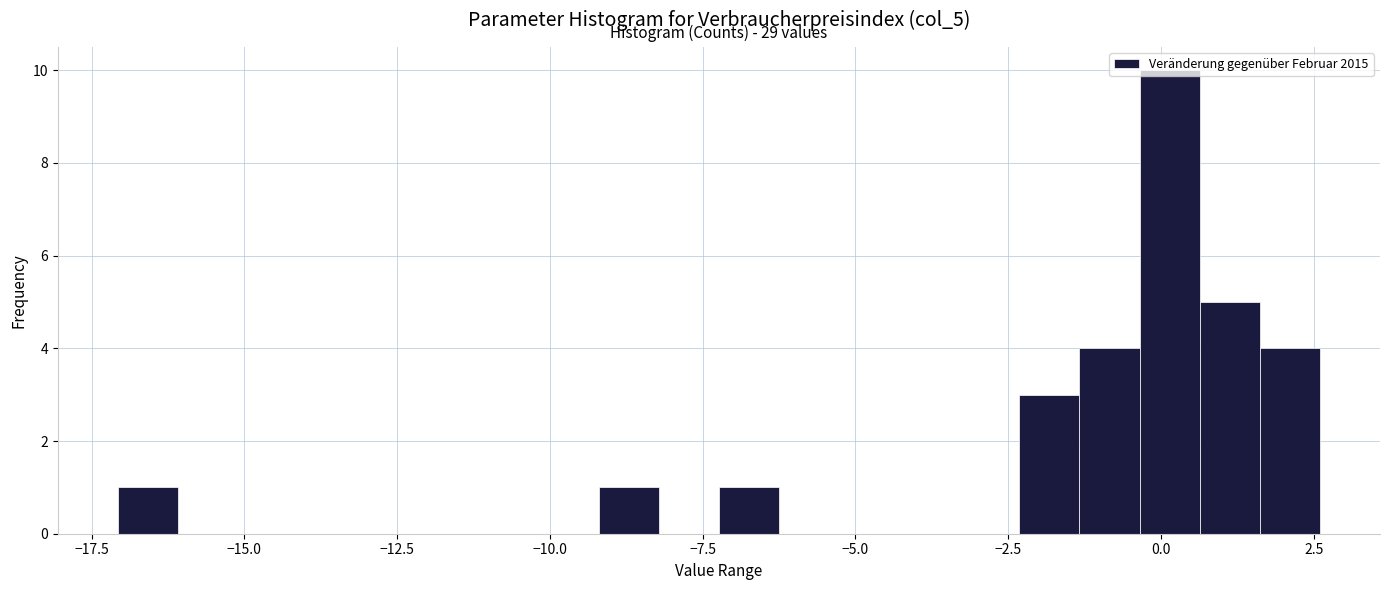

Read against the x-axis, roughly where is the centre of the tallest bar?

0.0